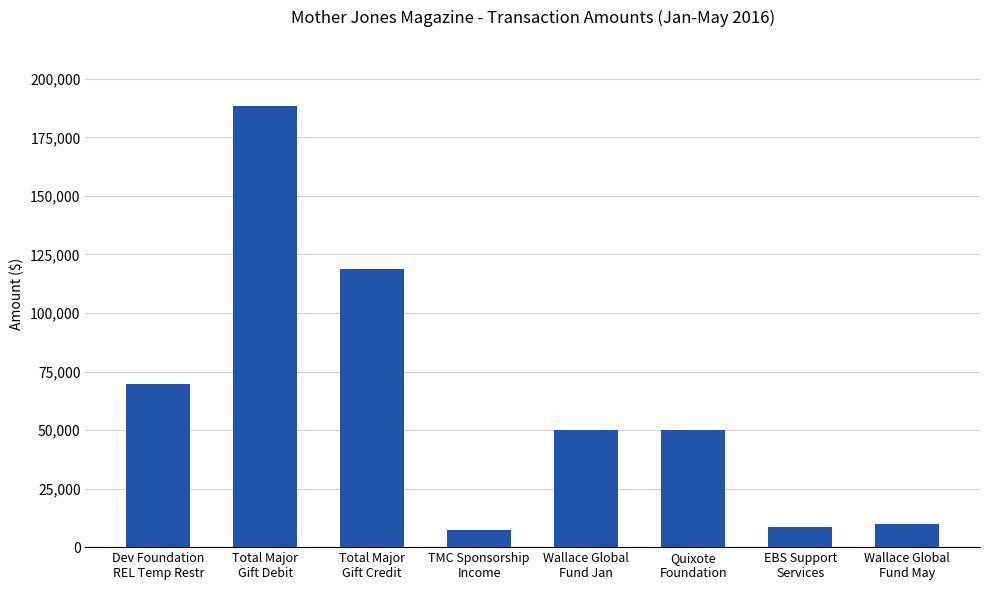

What is the difference between the maximum and second lowest values?

179768